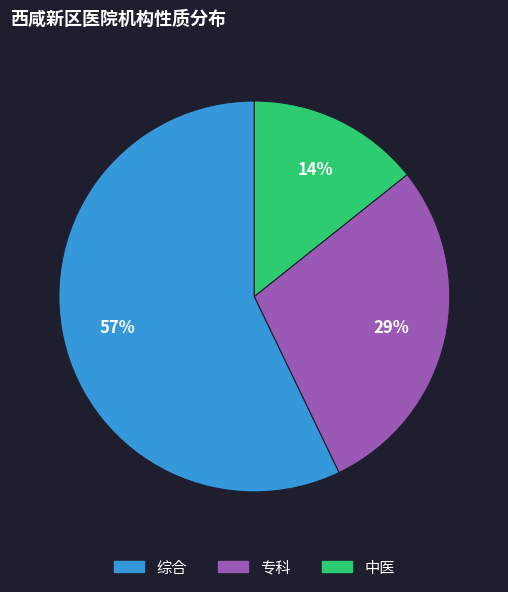

Does any single category account for the majority?

Yes